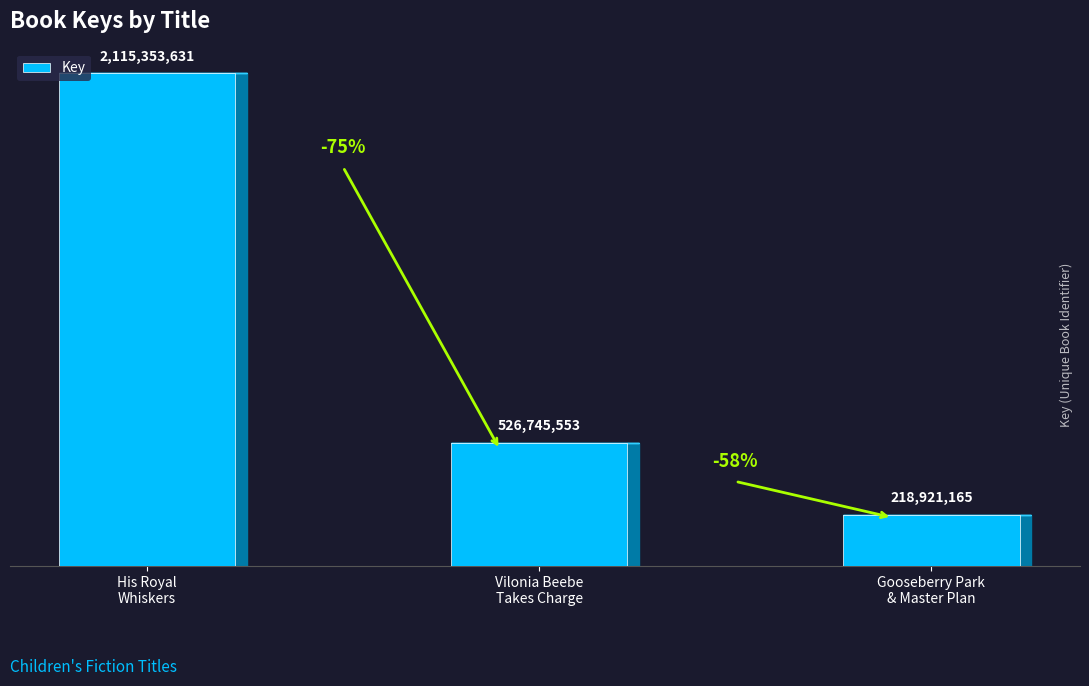

Rank the categories by value from highest to lowest.

His Royal
Whiskers, Vilonia Beebe
Takes Charge, Gooseberry Park
& Master Plan